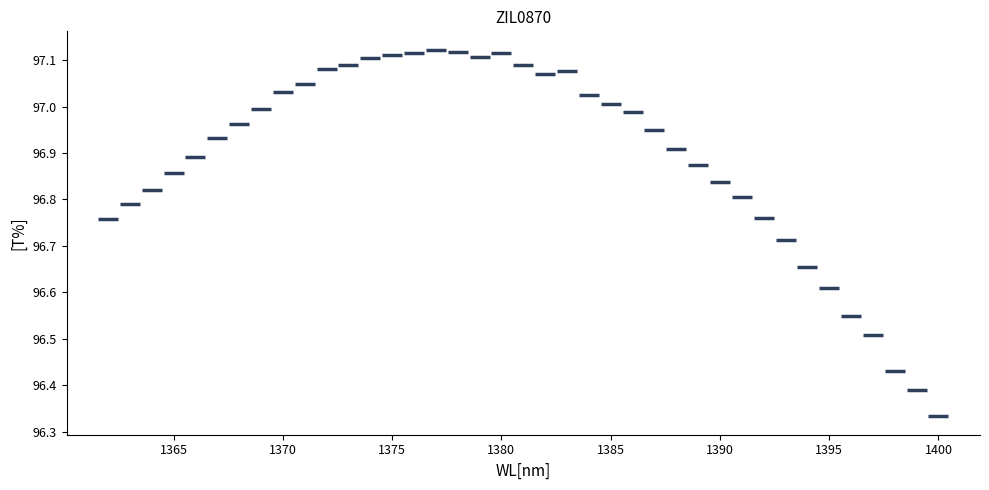

What is the range of X values (max minus min)?

38.0